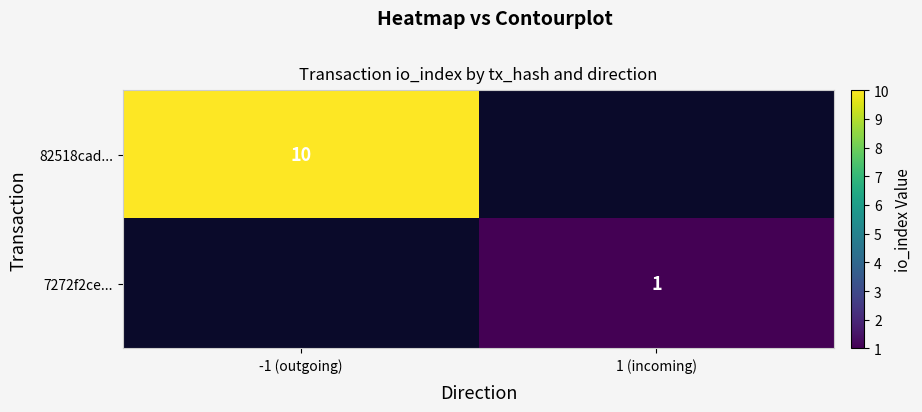

Is the value of 82518cad... at -1 (outgoing) greater than the value of 7272f2ce... at 1 (incoming)?

Yes